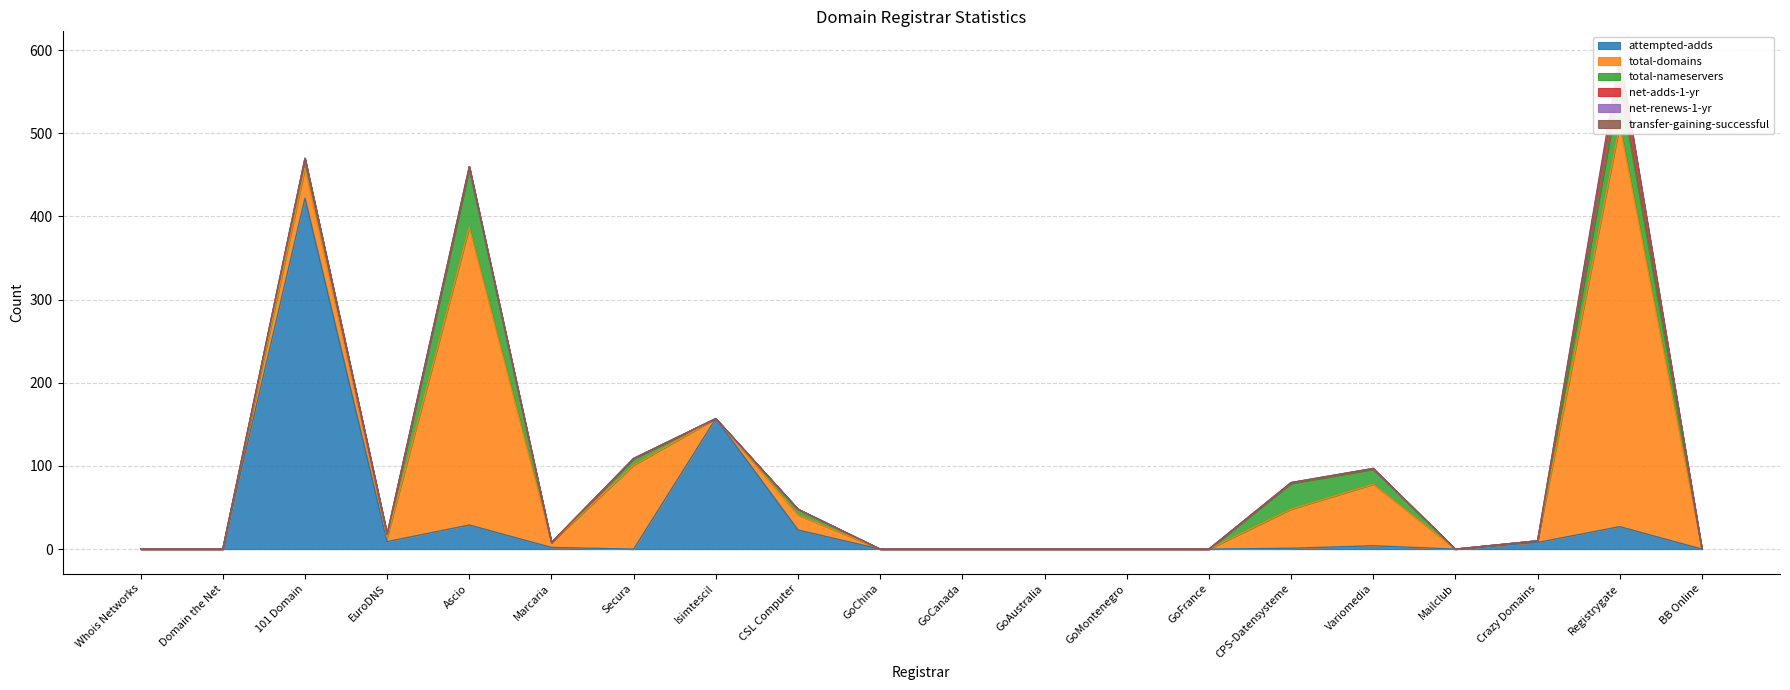

Where is attempted-adds nearest to the value 211?

Isimtescil